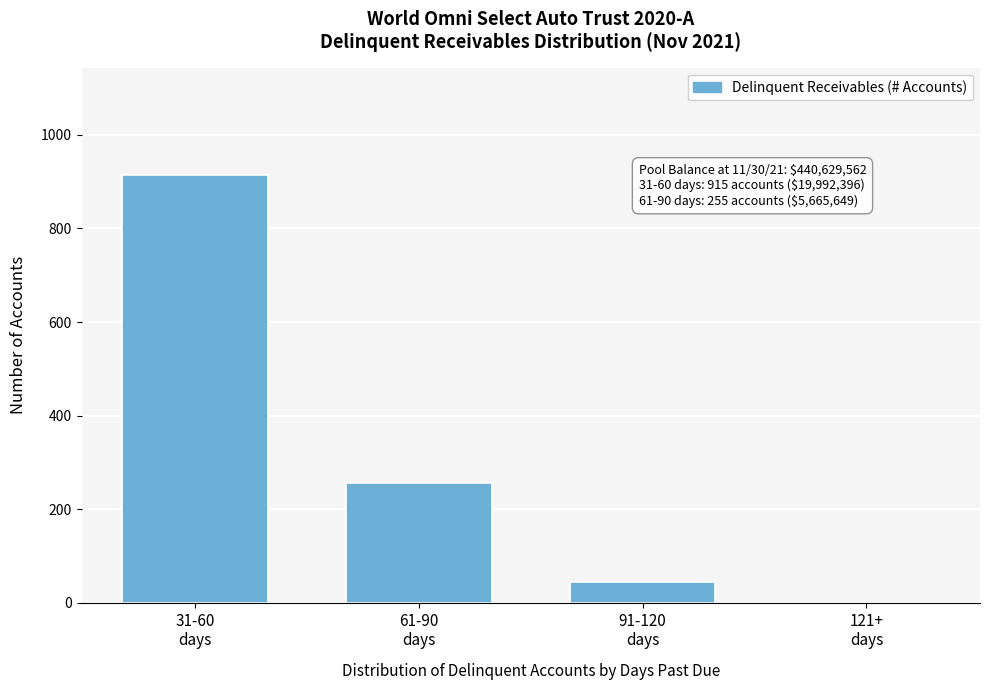

What is the greatest value displayed?

915